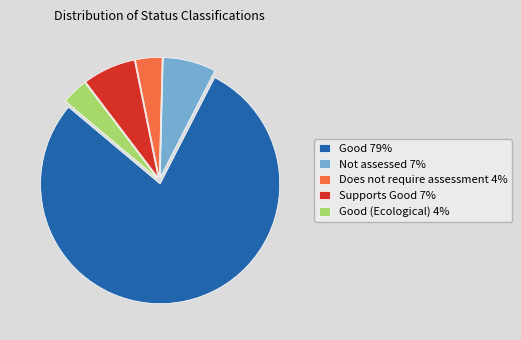

Combined, do Good 79% and Good (Ecological) 4% account for over 50%?

Yes